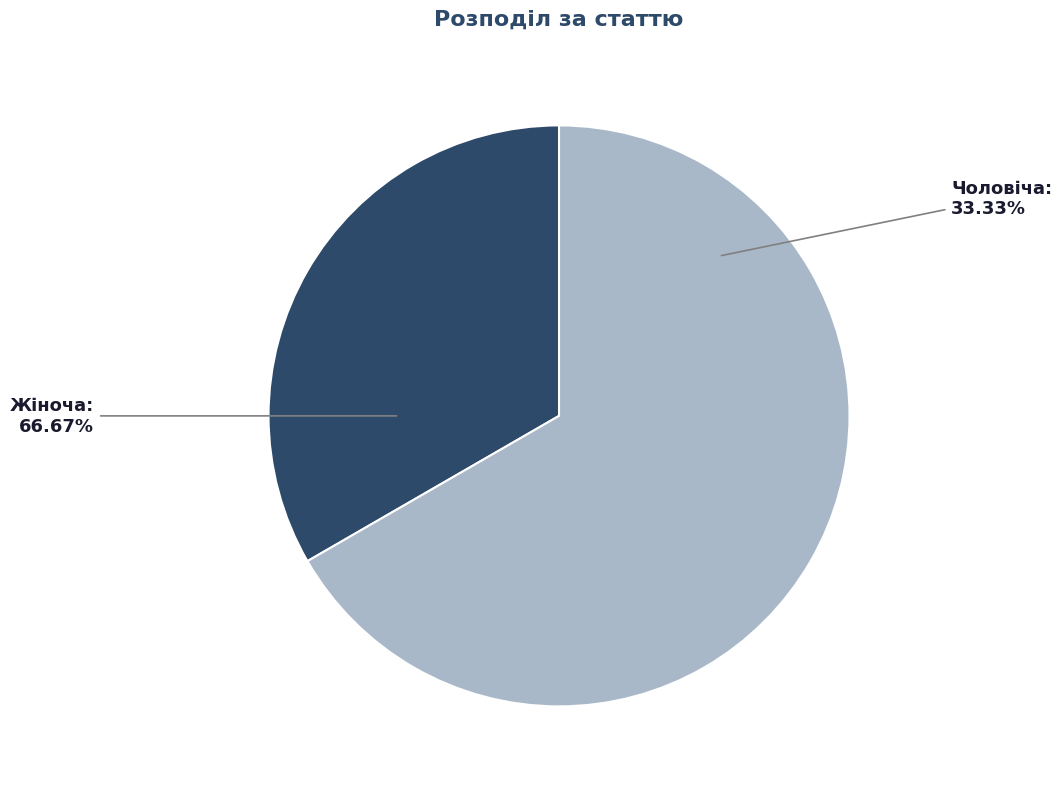

The Чоловіча slice represents 41% of the pie. True or false?

False